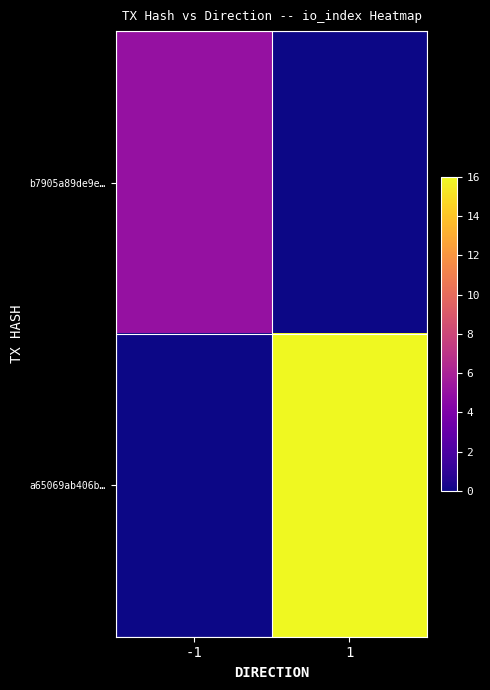

At how many categories does at least one series exceed 7?

1